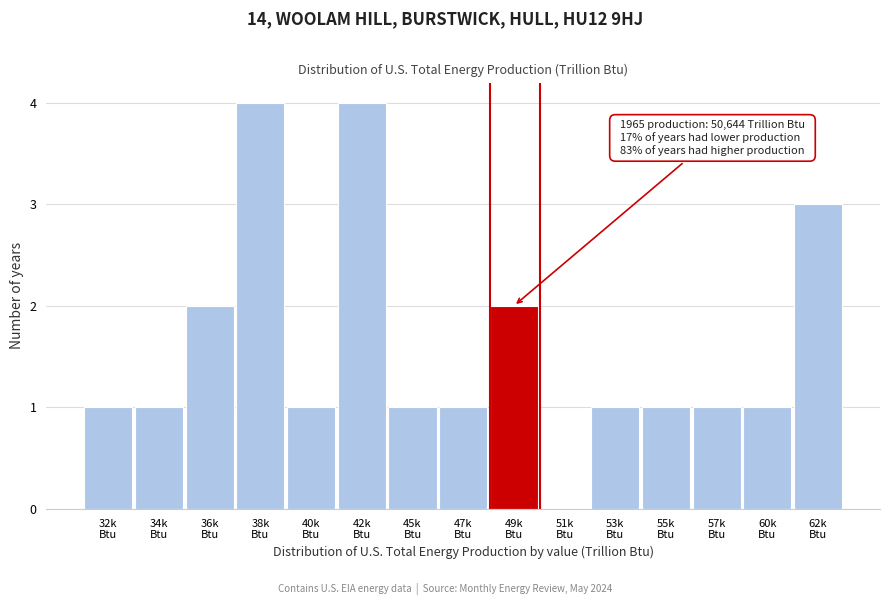

What is the maximum value shown in the chart?

4